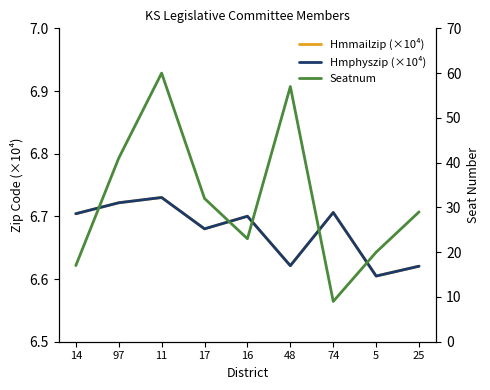

Reading left to right, what are all the values shown in this chart?

Hmmailzip (×10⁴): 14=6.7	97=6.7	11=6.7	17=6.7	16=6.7	48=6.6	74=6.7	5=6.6	25=6.6
Hmphyszip (×10⁴): 14=6.7	97=6.7	11=6.7	17=6.7	16=6.7	48=6.6	74=6.7	5=6.6	25=6.6
Seatnum: 14=17.0	97=41.0	11=60.0	17=32.0	16=23.0	48=57.0	74=9.0	5=20.0	25=29.0